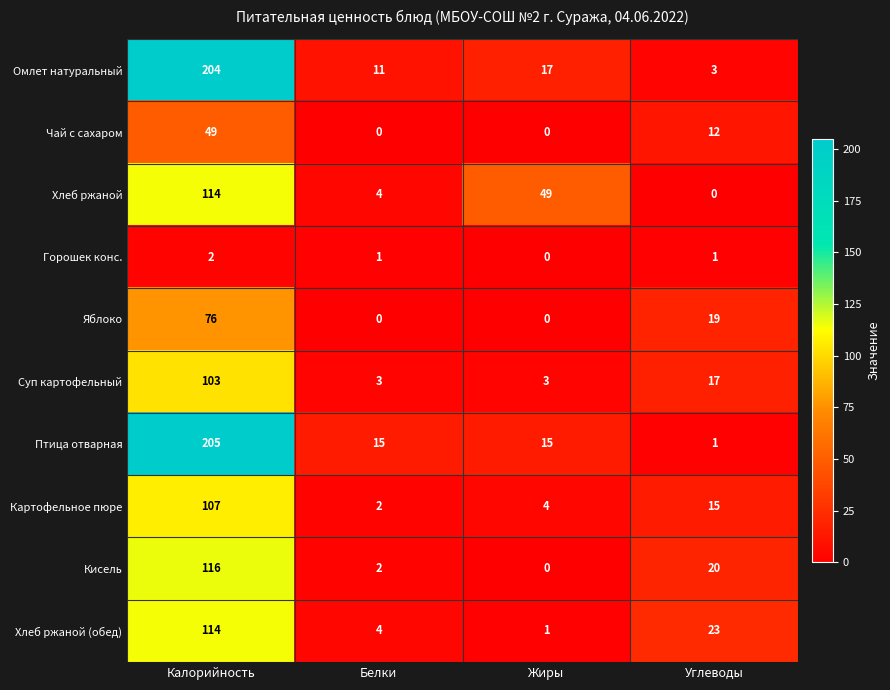

At which category is the sum across all series the highest?

Калорийность